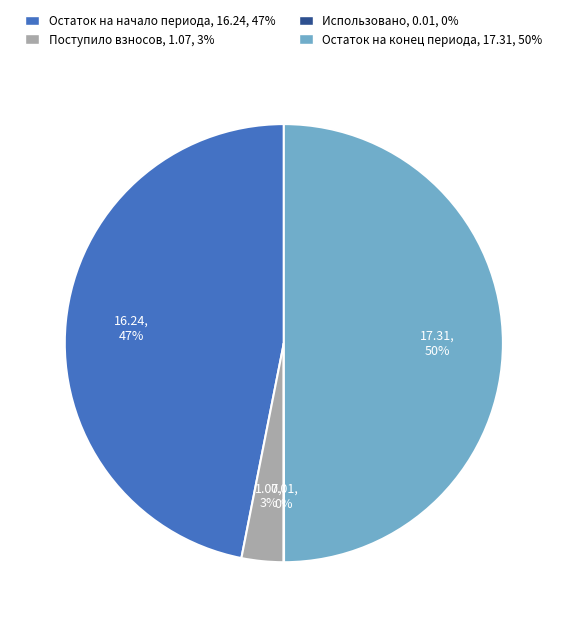

To the nearest percent, what is the difference between the largest and smallest slice percentages?

50%